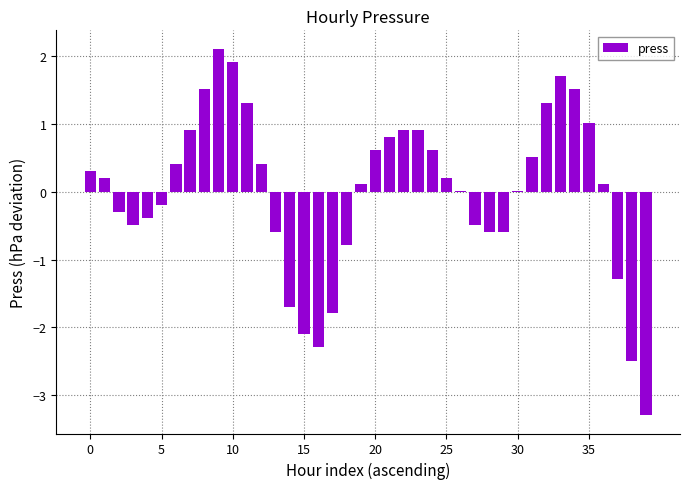

What is the maximum value shown in the chart?

2.1